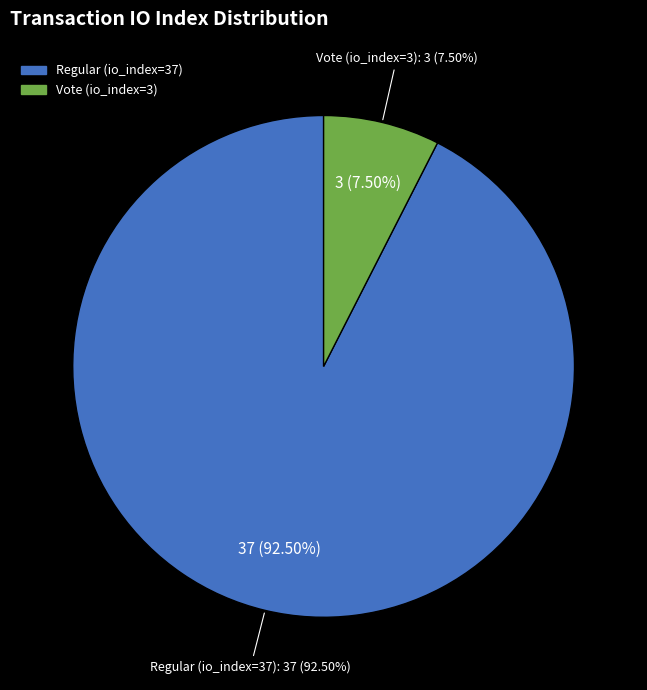

Is it true that Regular (io_index=37) is 99% of the pie?

False